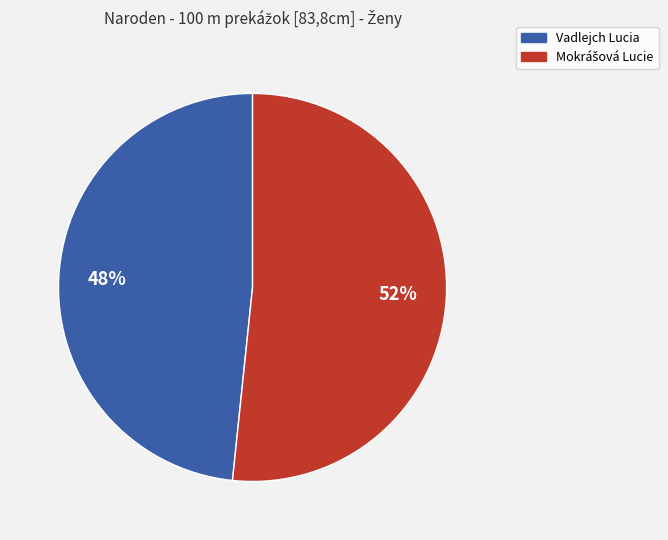

To the nearest percent, what portion does Vadlejch Lucia represent?

48%